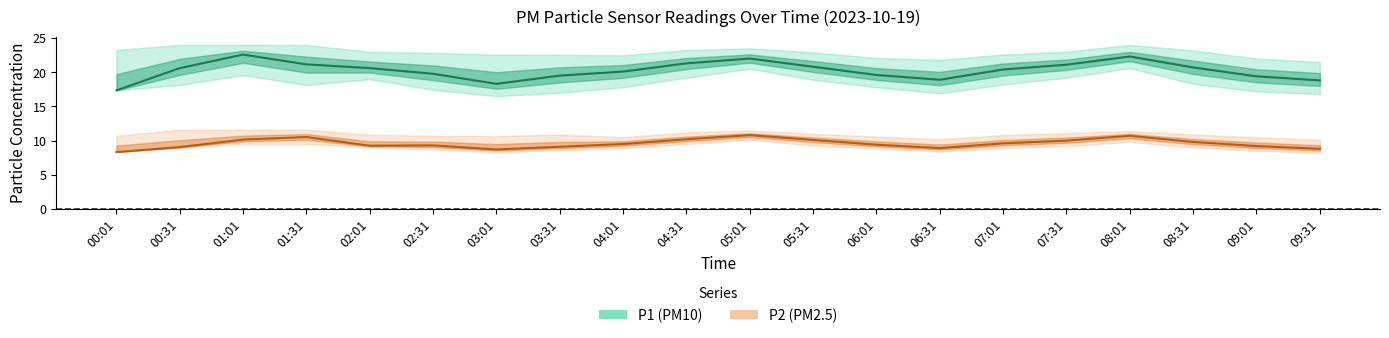

Which series has the largest total across all categories?

P1 (PM10)